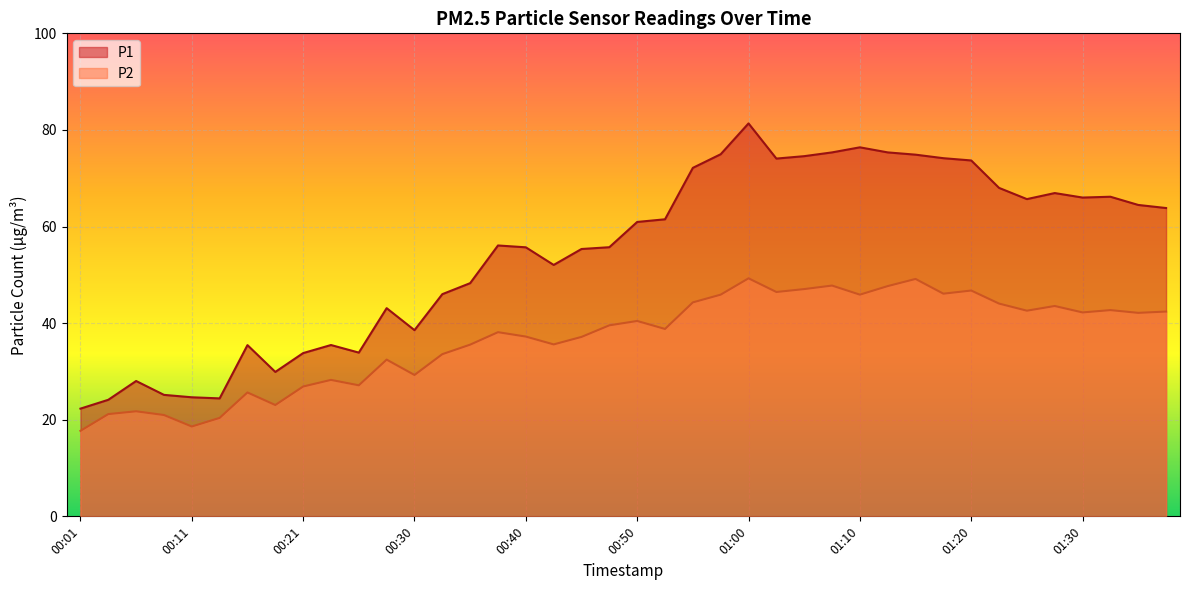

What is the value of the P2 point at the 32nd from the left?

46.1